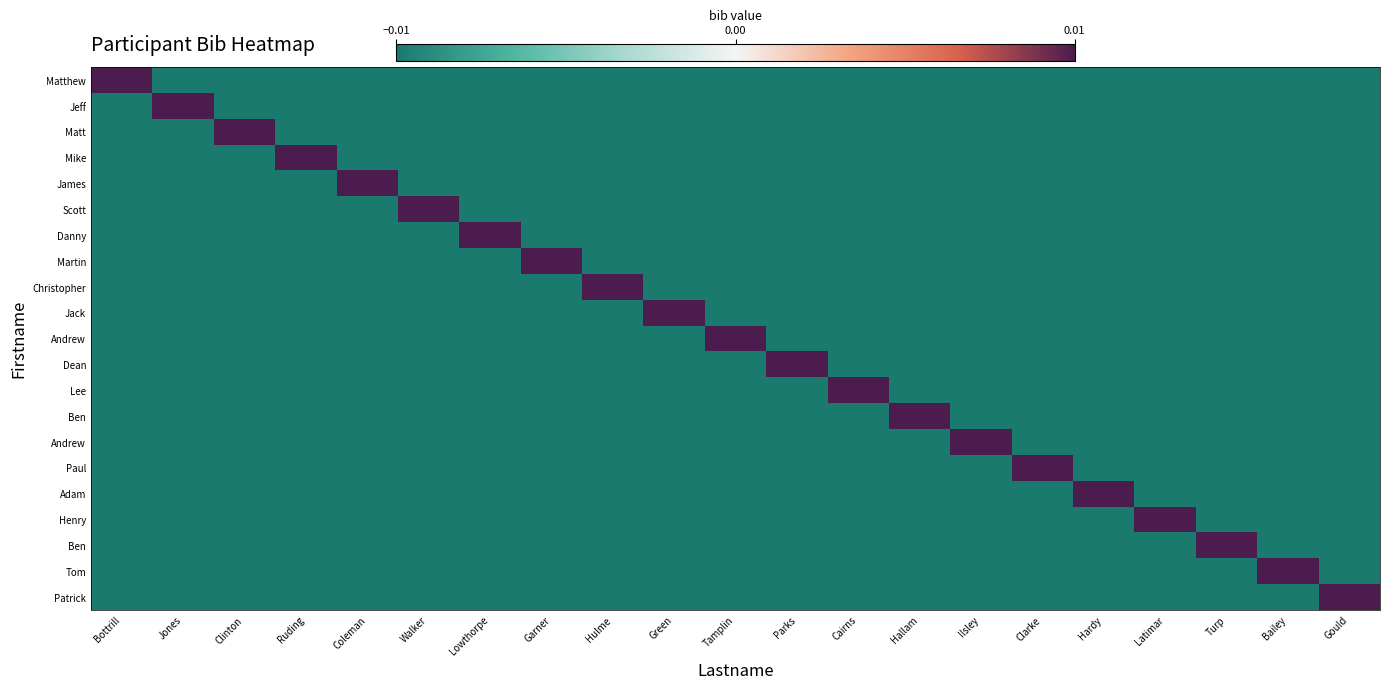

At which category does the chart reach its peak across all series?

Bottrill